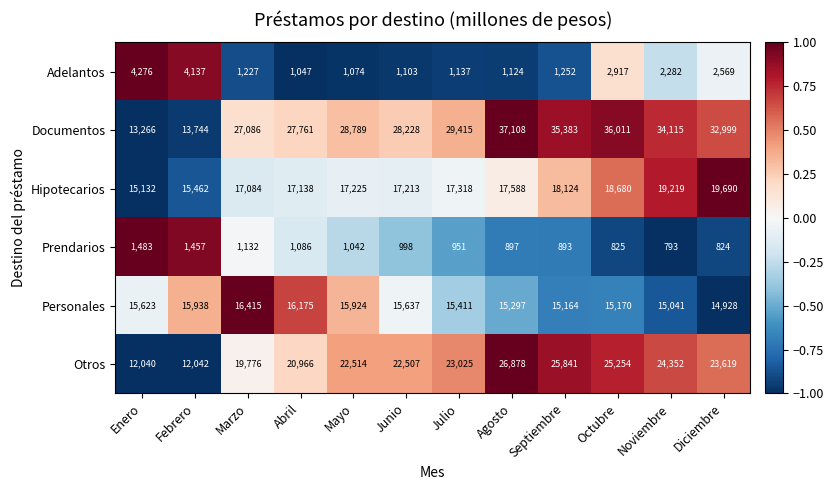

How many values in the Hipotecarios series are below 17318?

6